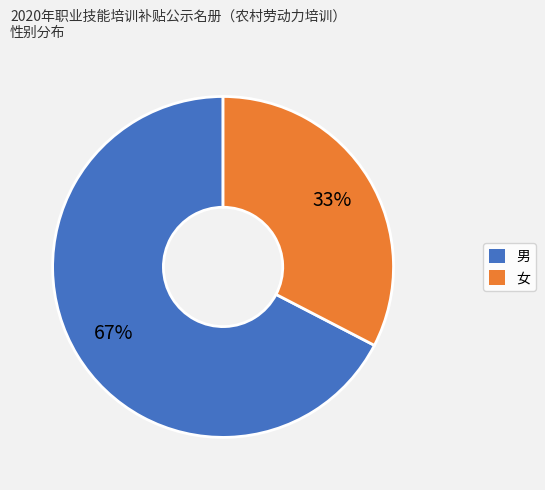

Is it true that 女 is 33% of the pie?

True